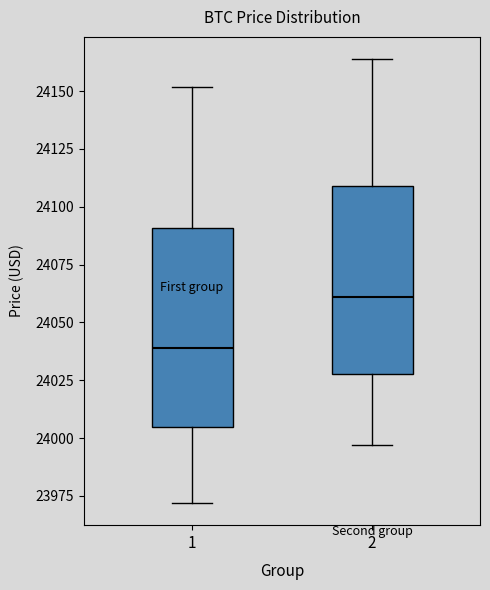

Reading left to right, transcribe this box plot: for each box, give where its median line is, the range the box spans, and where its two whiskers end, as read against the y-axis. The values are not printed on the chart, so give them approximately, as read against the axis.

1: median 24040, box 24005 to 24090, whiskers 23970 to 24150
2: median 24060, box 24030 to 24110, whiskers 23995 to 24165